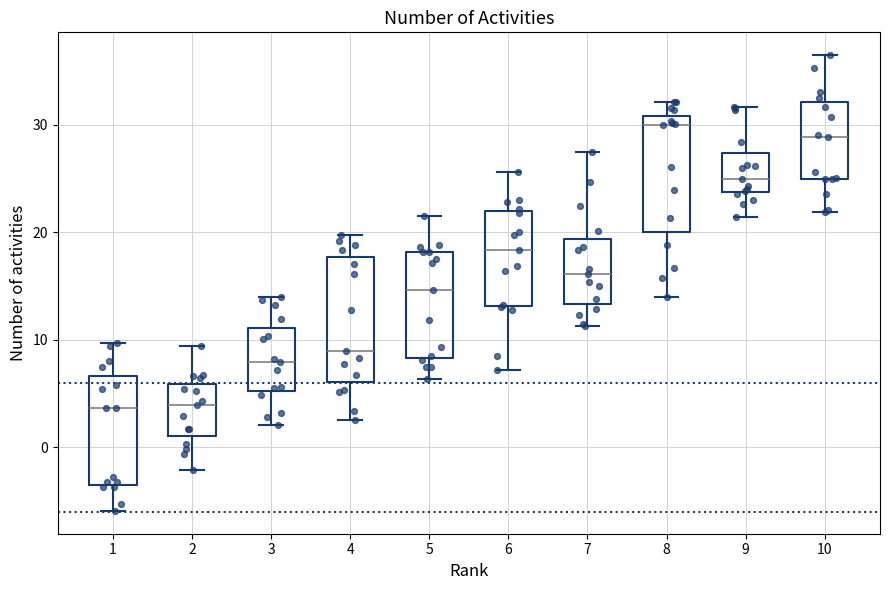

Where does the upper whisker of the box at x = 4 end on the y-axis? The values are not printed on the chart, so give them approximately, as read against the axis.

20